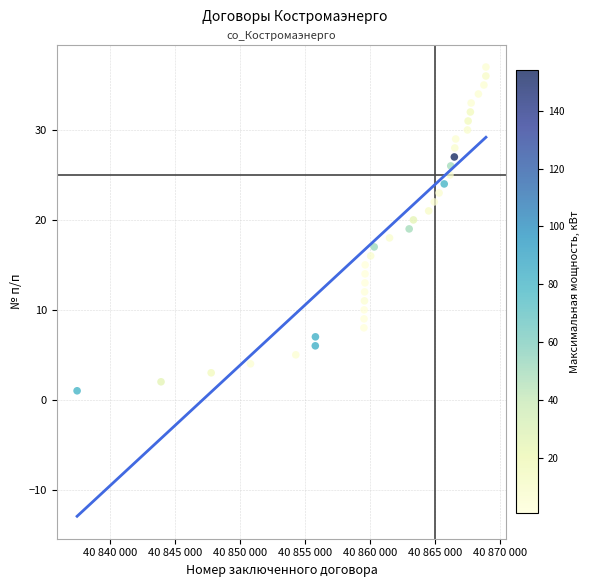

What is the range of X values (max minus min)?

31427